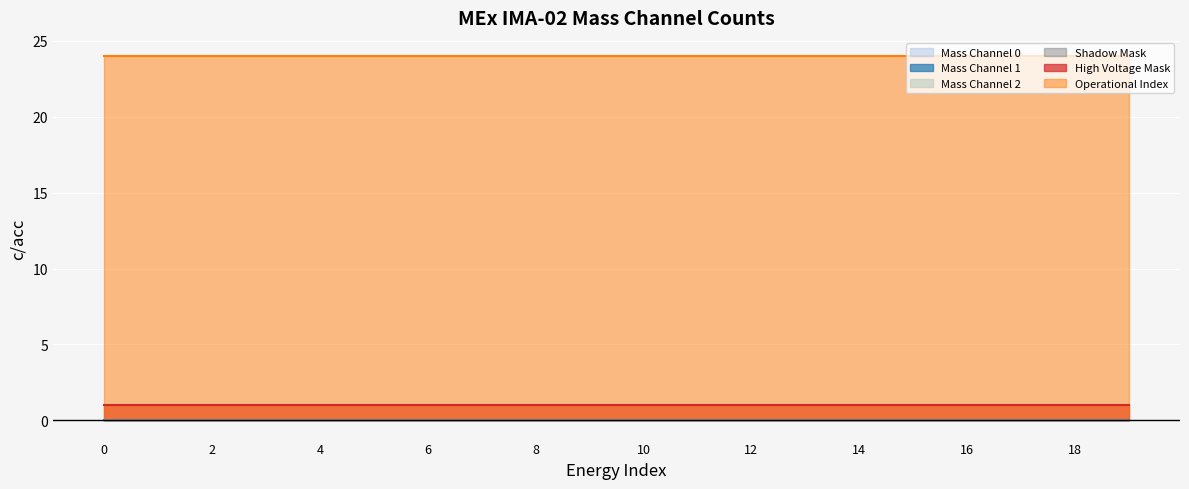

At 6, list the series in order from smallest to largest.

Mass Channel 0, Mass Channel 1, Mass Channel 2, Shadow Mask, High Voltage Mask, Operational Index